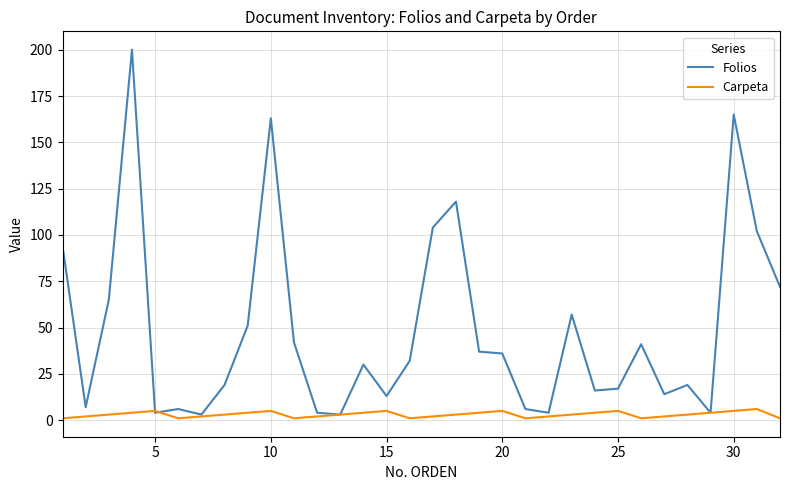

List the series in order of their peak value, lowest first.

Carpeta, Folios